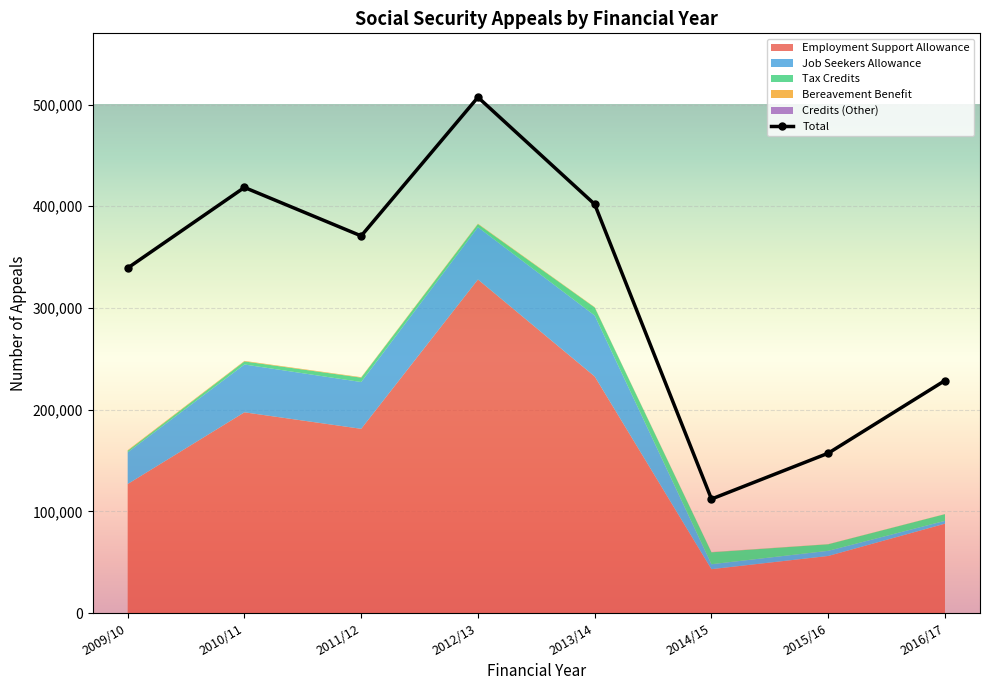

True or false: Credits (Other) and Bereavement Benefit intersect in this chart.

False